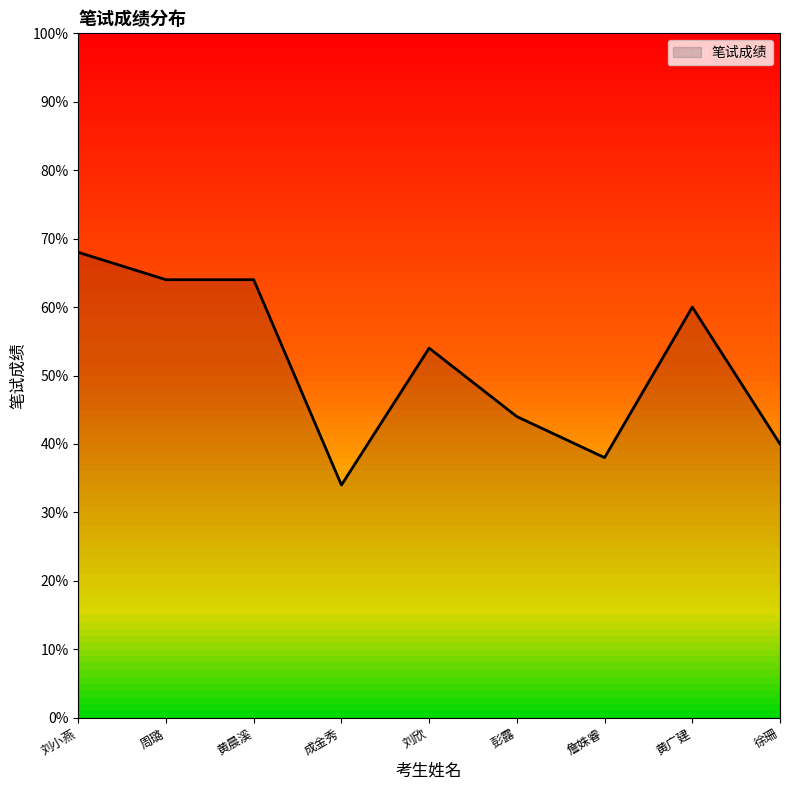

The chart shows a value of 19 at 彭露. True or false?

False